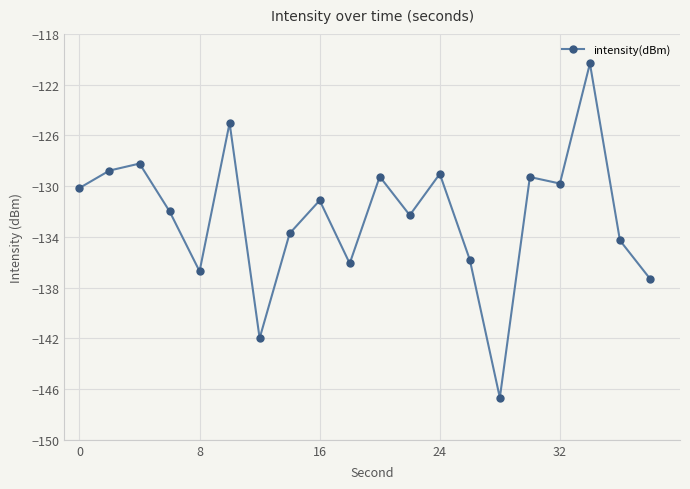

What is the greatest value displayed?

-120.3